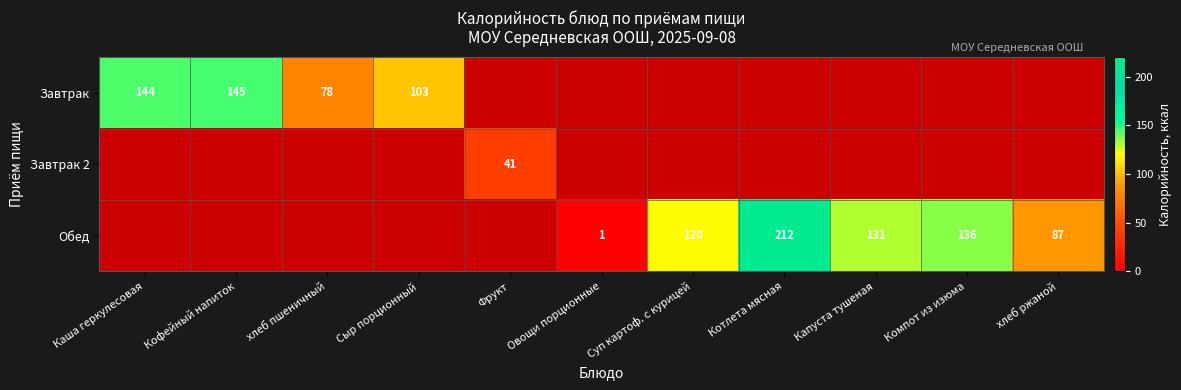

Is it true that Завтрак 2 equals 41 at Фрукт?

True